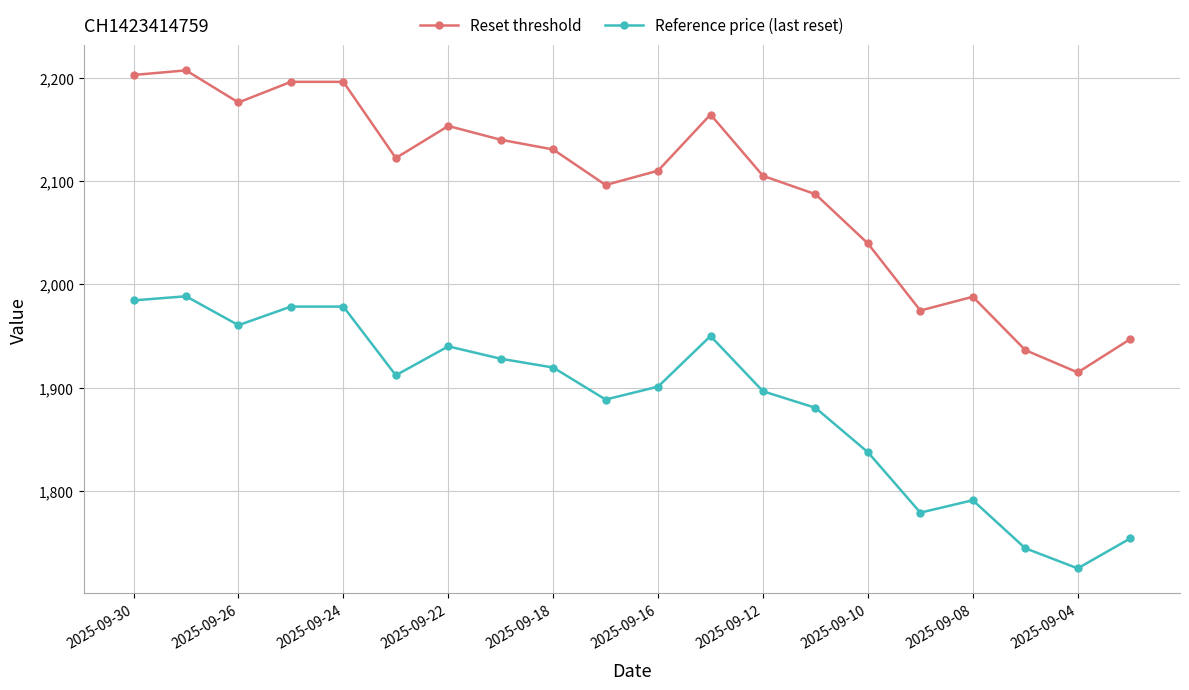

Which series has the largest range (max minus min)?

Reset threshold